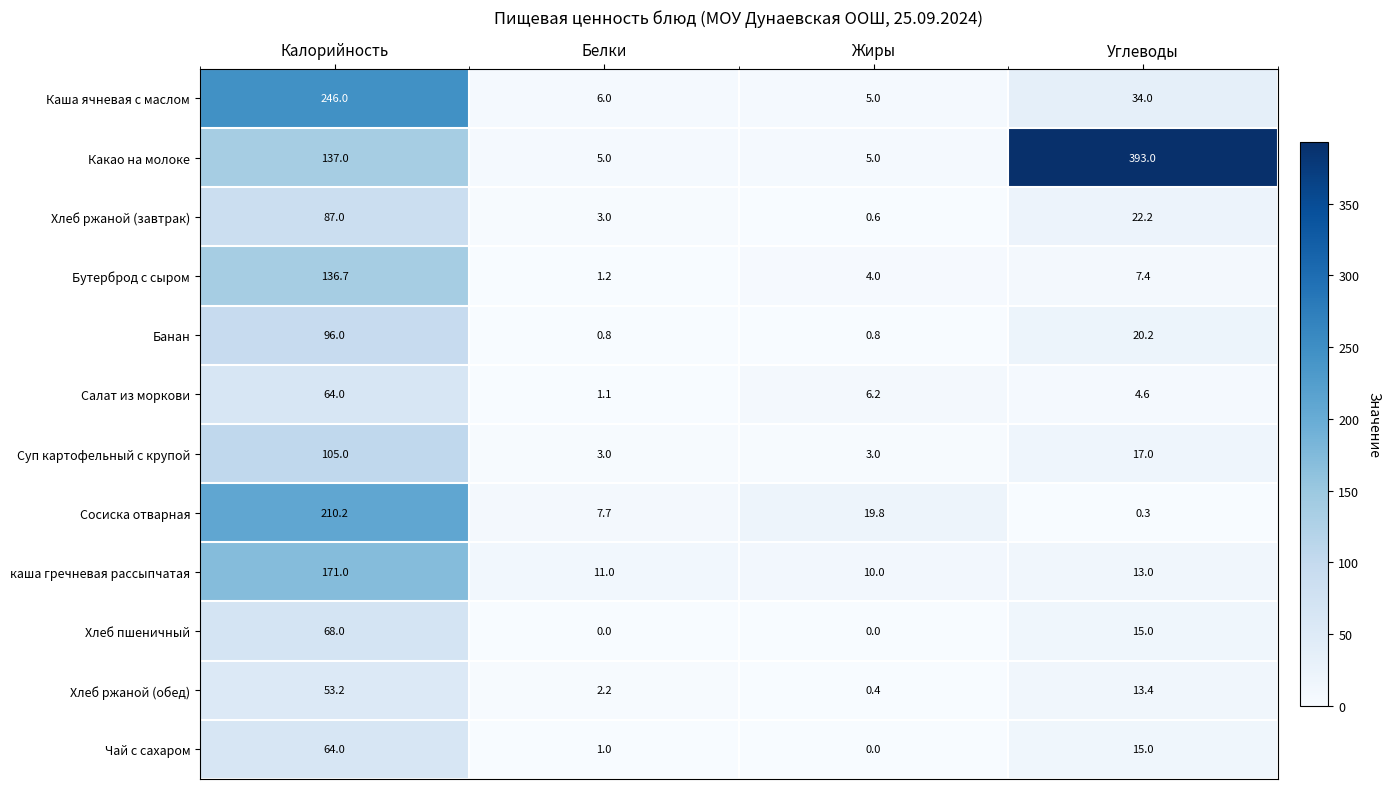

True or false: Хлеб ржаной (завтрак) has a value of 3.0 at Белки.

True